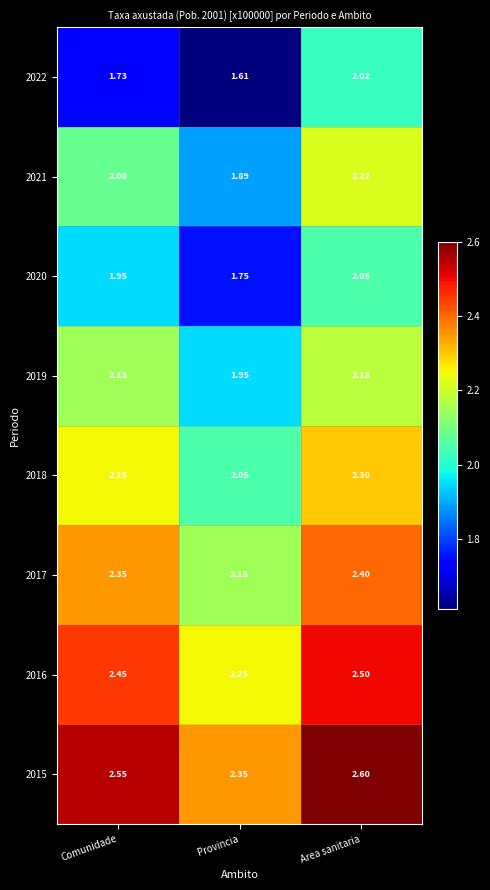

What is the total value across all series at Comunidade?

17.5